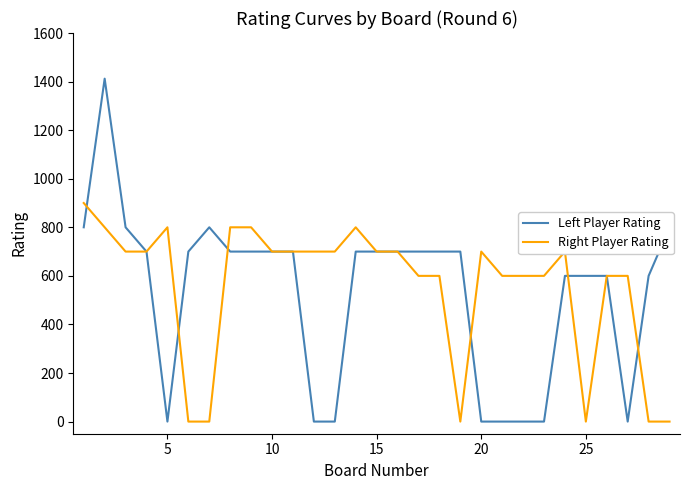

Count the number of data series in this chart.

2